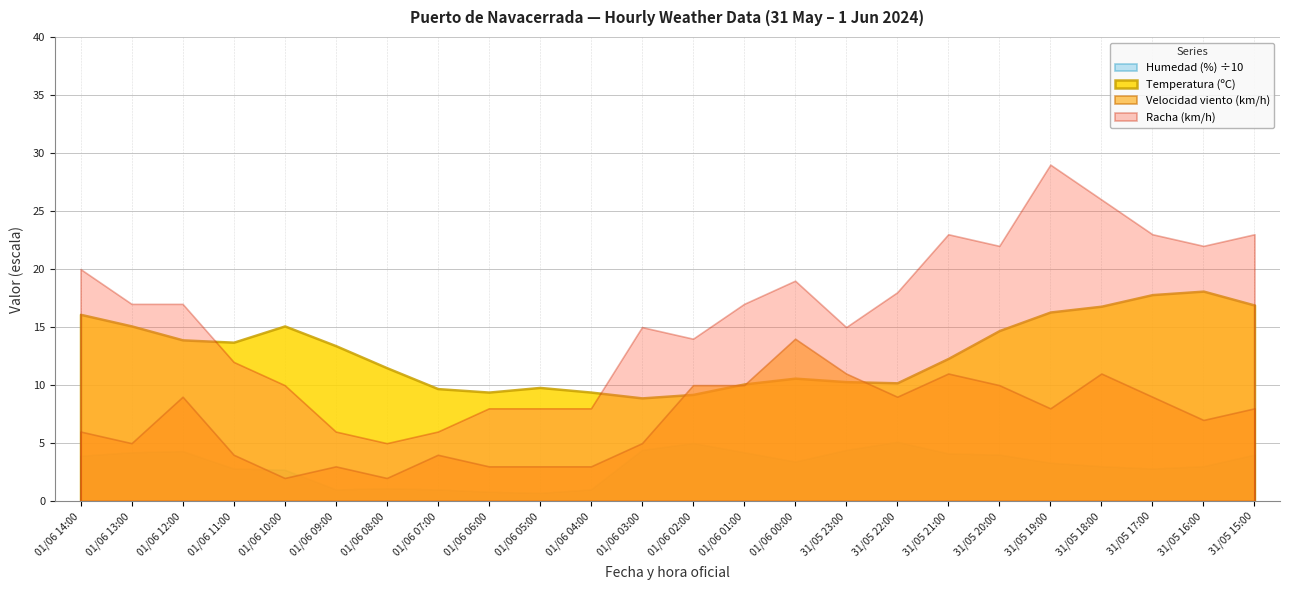

List the series in order of their peak value, highest first.

Racha (km/h), Temperatura (ºC), Velocidad viento (km/h), Humedad (%) ÷10